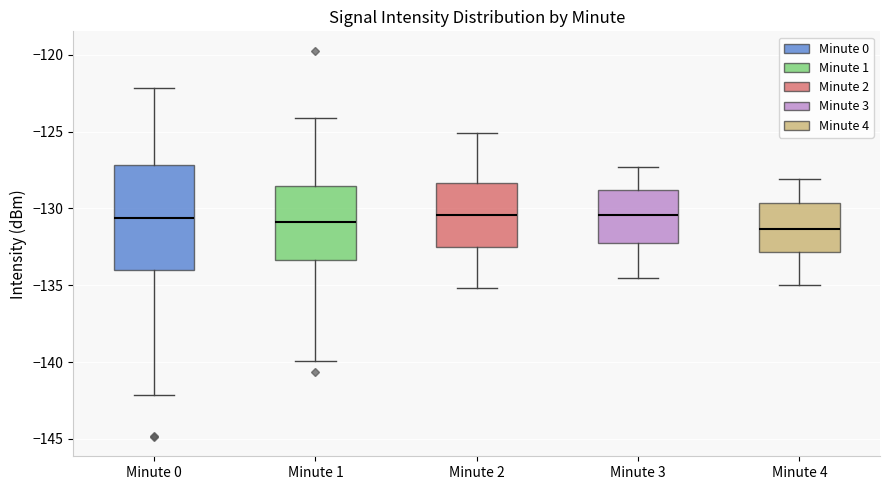

Where does the median line of the box for Minute 1 sit on the y-axis? The values are not printed on the chart, so give them approximately, as read against the axis.

-131.0